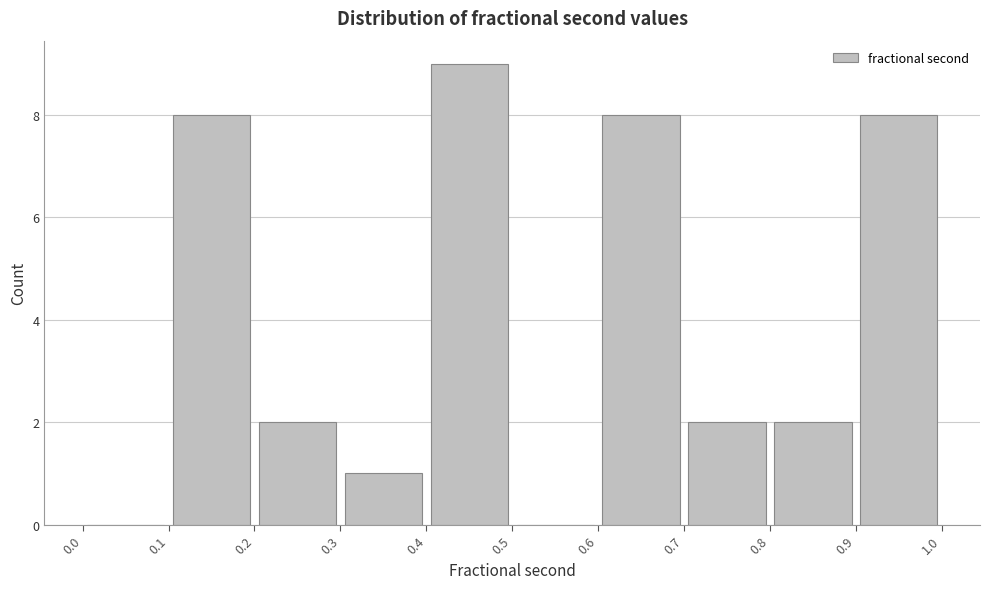

What is the height of the bar covering 0.1 to 0.2 on the x-axis? The values are not printed on the chart, so give them approximately, as read against the axis.

8